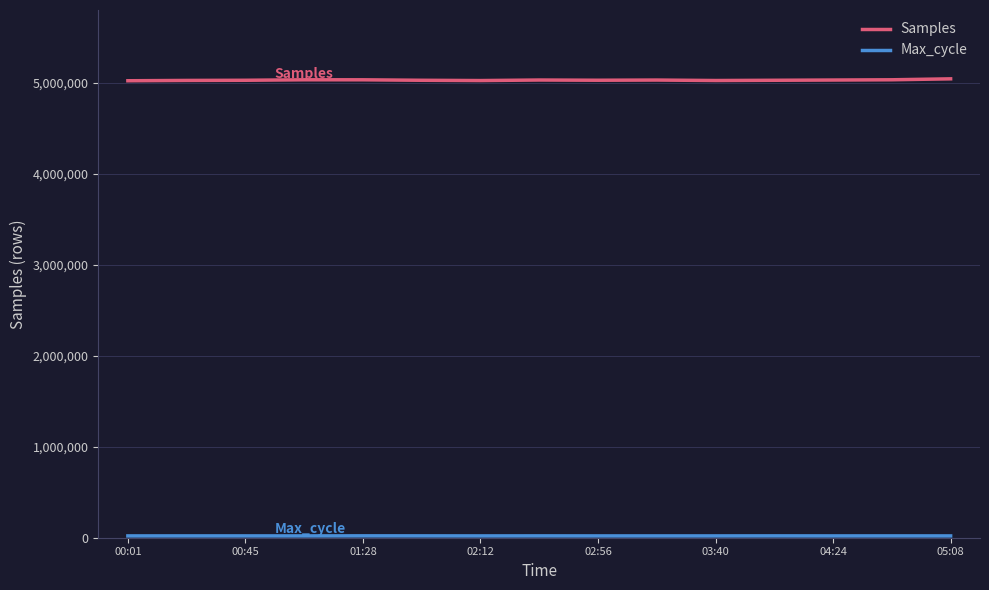

Which series has the largest total across all categories?

Samples